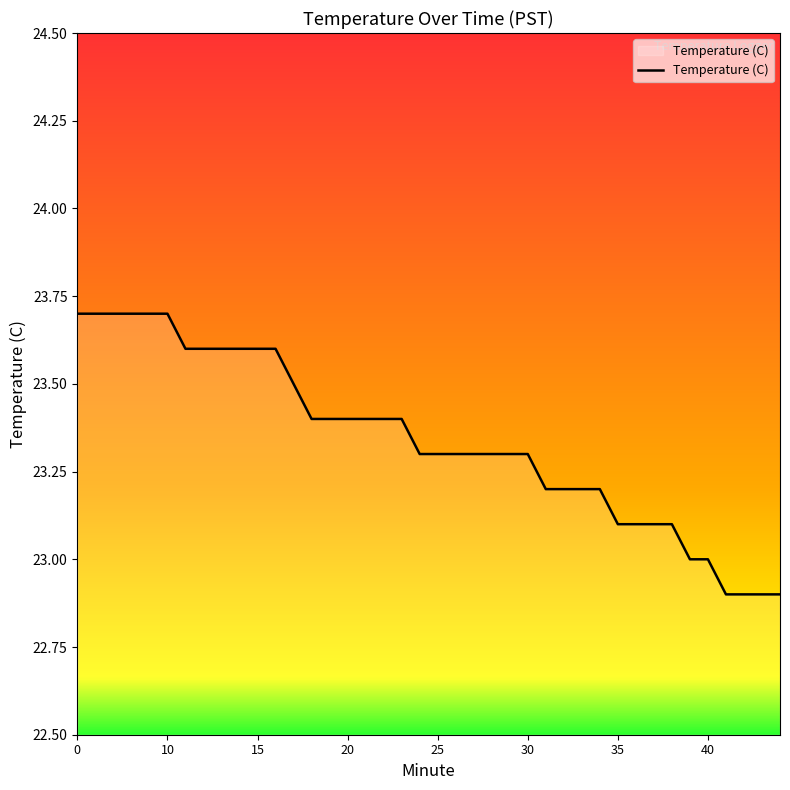

Reading left to right, transcribe all the data shown in this chart.

23.7	23.7	23.7	23.7	23.7	23.7	23.6	23.6	23.6	23.6	23.6	23.6	23.5	23.4	23.4	23.4	23.4	23.4	23.4	23.3	23.3	23.3	23.3	23.3	23.3	23.3	23.2	23.2	23.2	23.2	23.1	23.1	23.1	23.1	23.0	23.0	22.9	22.9	22.9	22.9